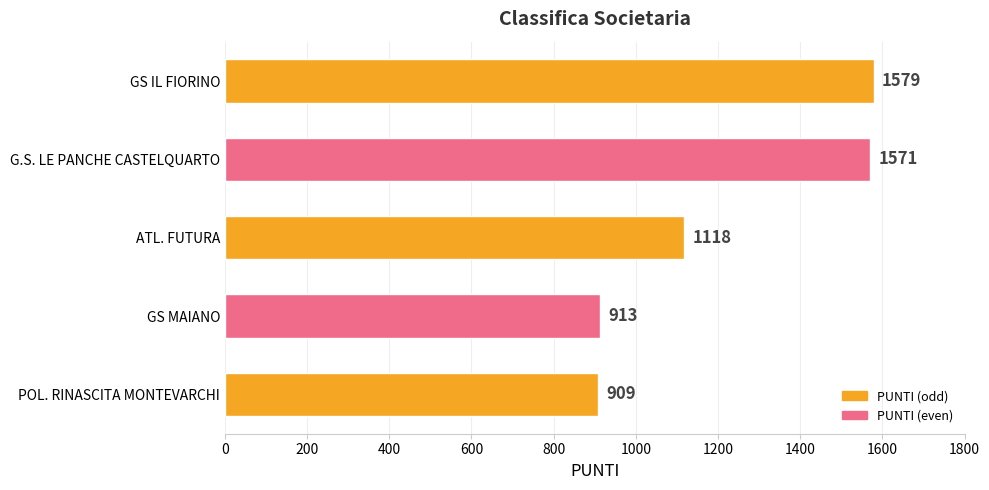

Between POL. RINASCITA MONTEVARCHI and ATL. FUTURA, which is larger?

ATL. FUTURA